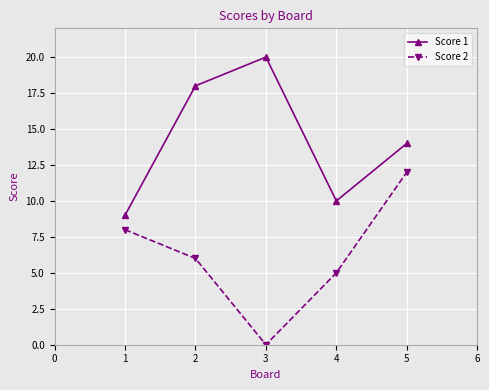

Which series changed the most between 3 and 4?

Score 1